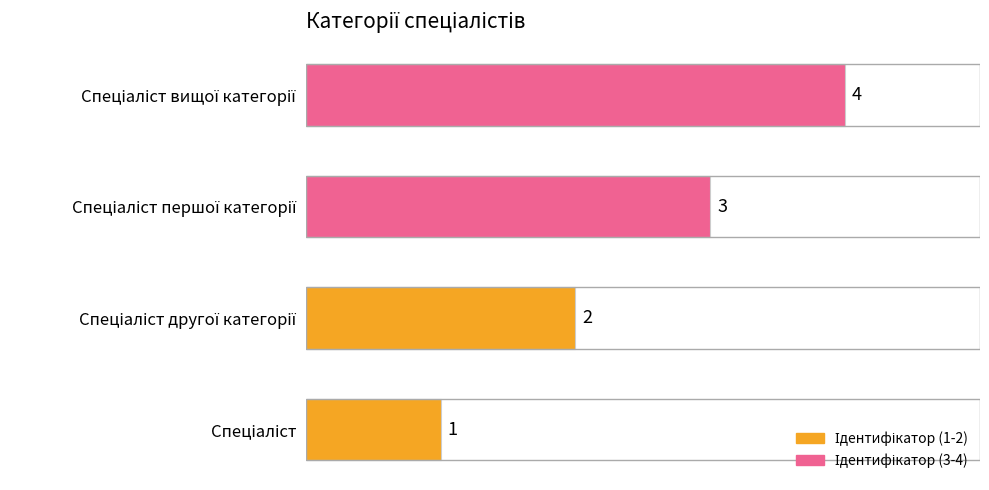

Are the bars grouped side by side (vs. stacked)?

No